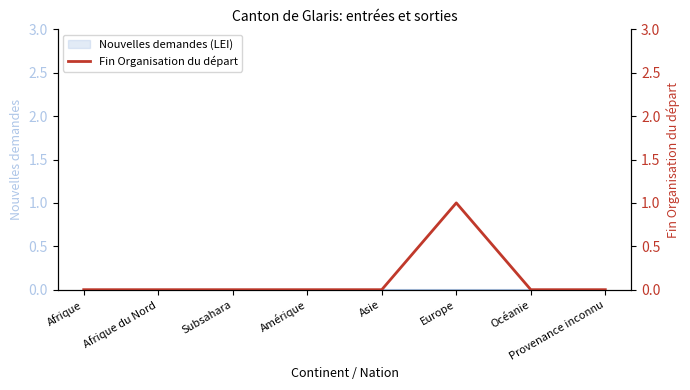

What is the change in value from Asie to Europe?

+1